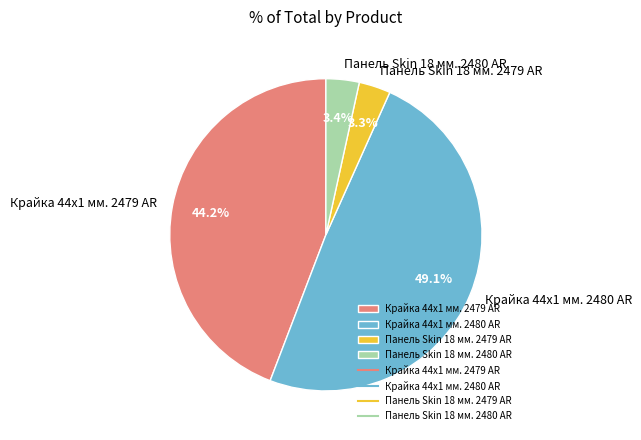

To the nearest percent, what is the difference between the largest and smallest slice percentages?

46%